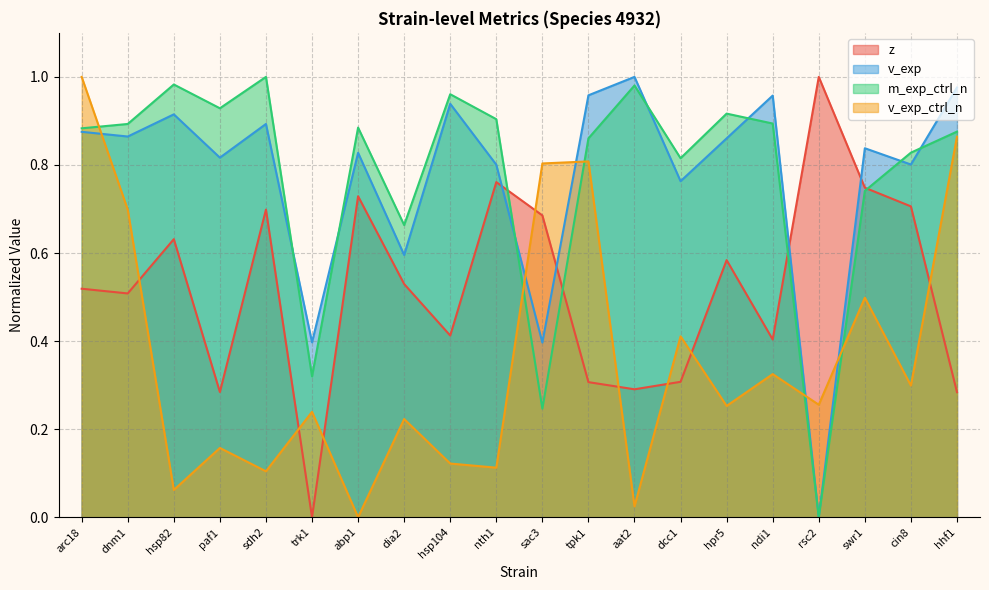

How many lines are shown in the chart?

4